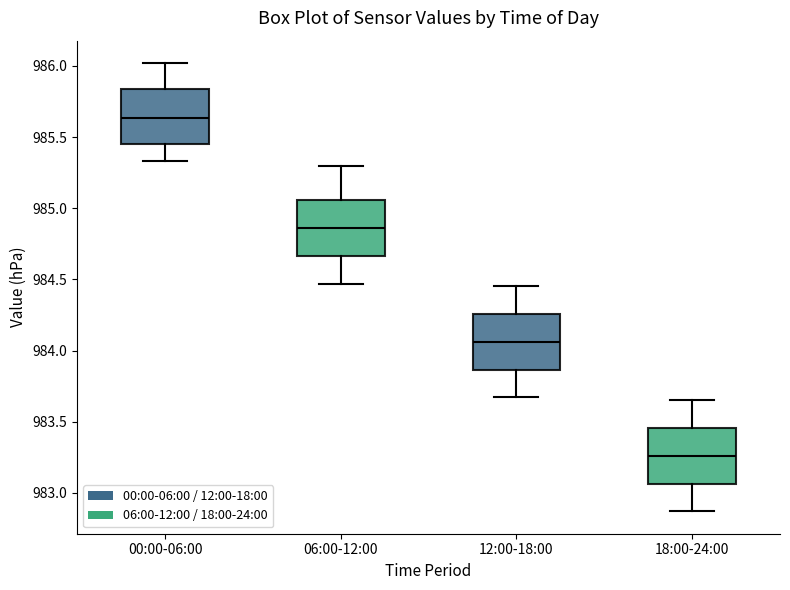

Where is the lower edge of the box for 18:00-24:00 on the y-axis? The values are not printed on the chart, so give them approximately, as read against the axis.

983.05